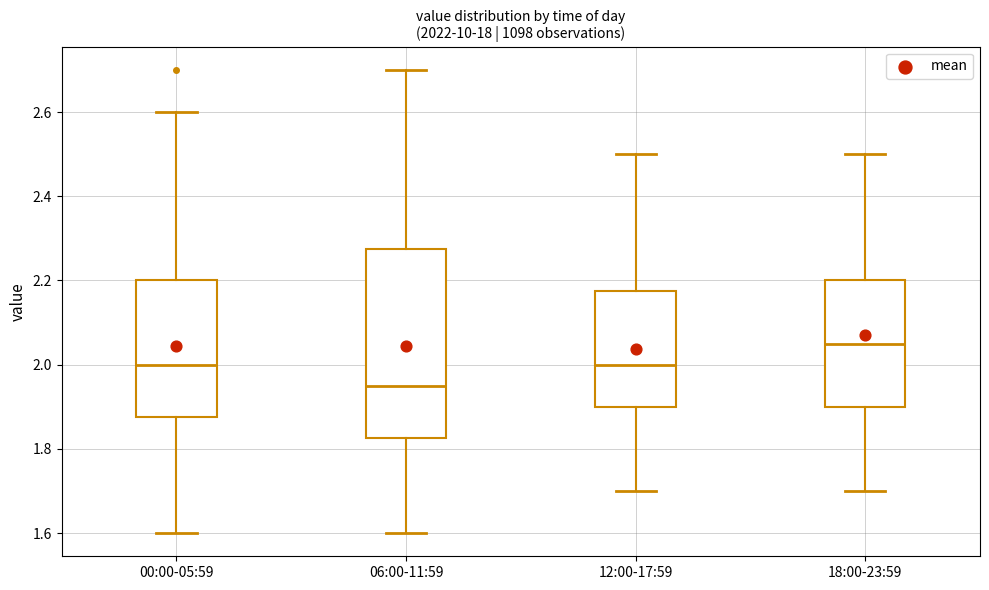

Which box has the highest median line?

18:00-23:59